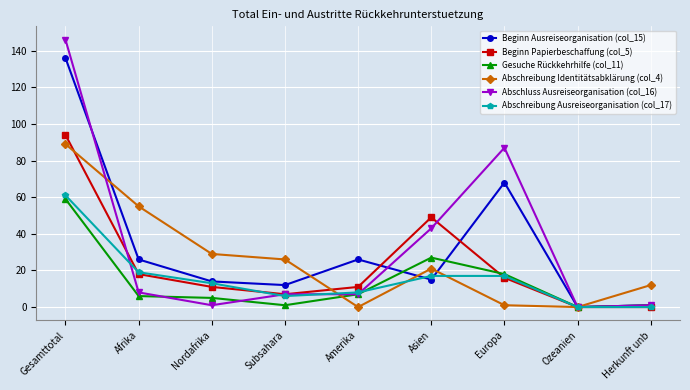

The value of Abschreibung Ausreiseorganisation (col_17) at Europa is 17. True or false?

True